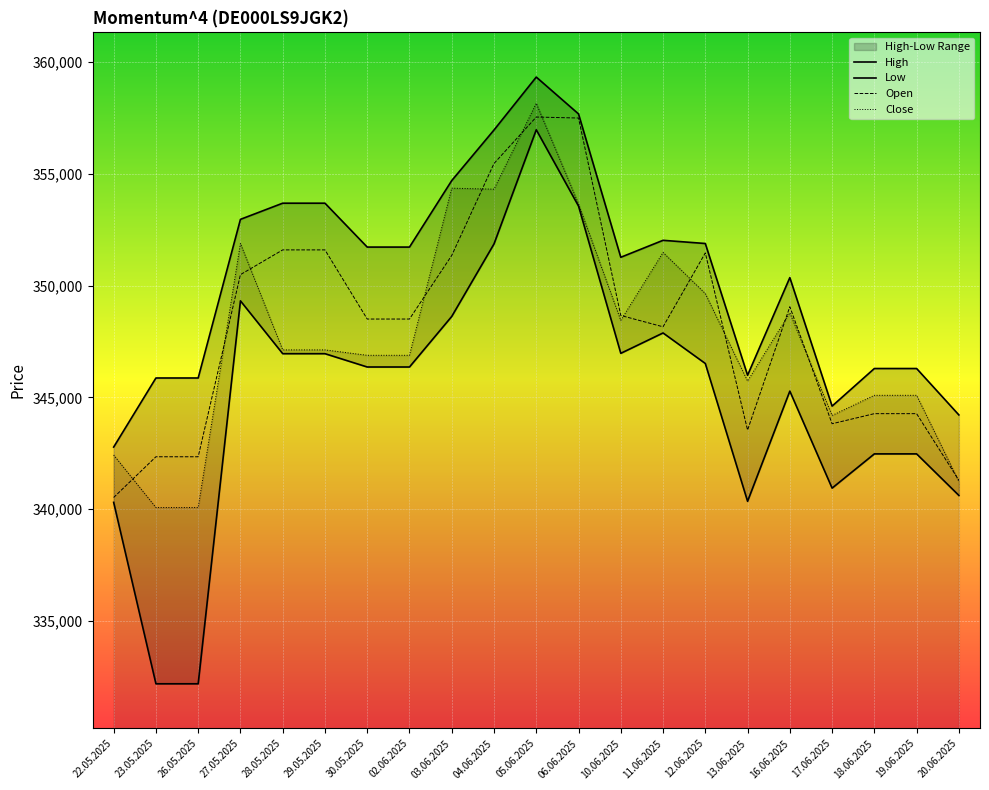

Which series has the largest total across all categories?

High